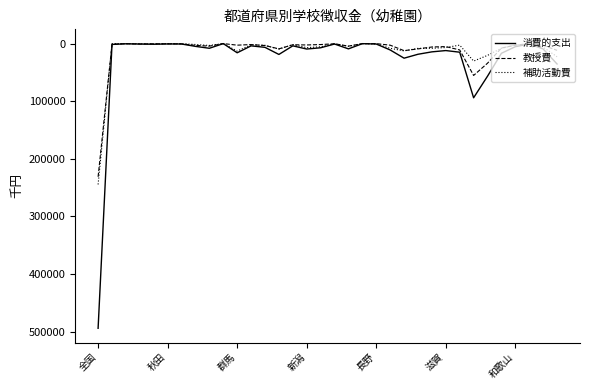

Which series has the widest spread of values?

消費的支出